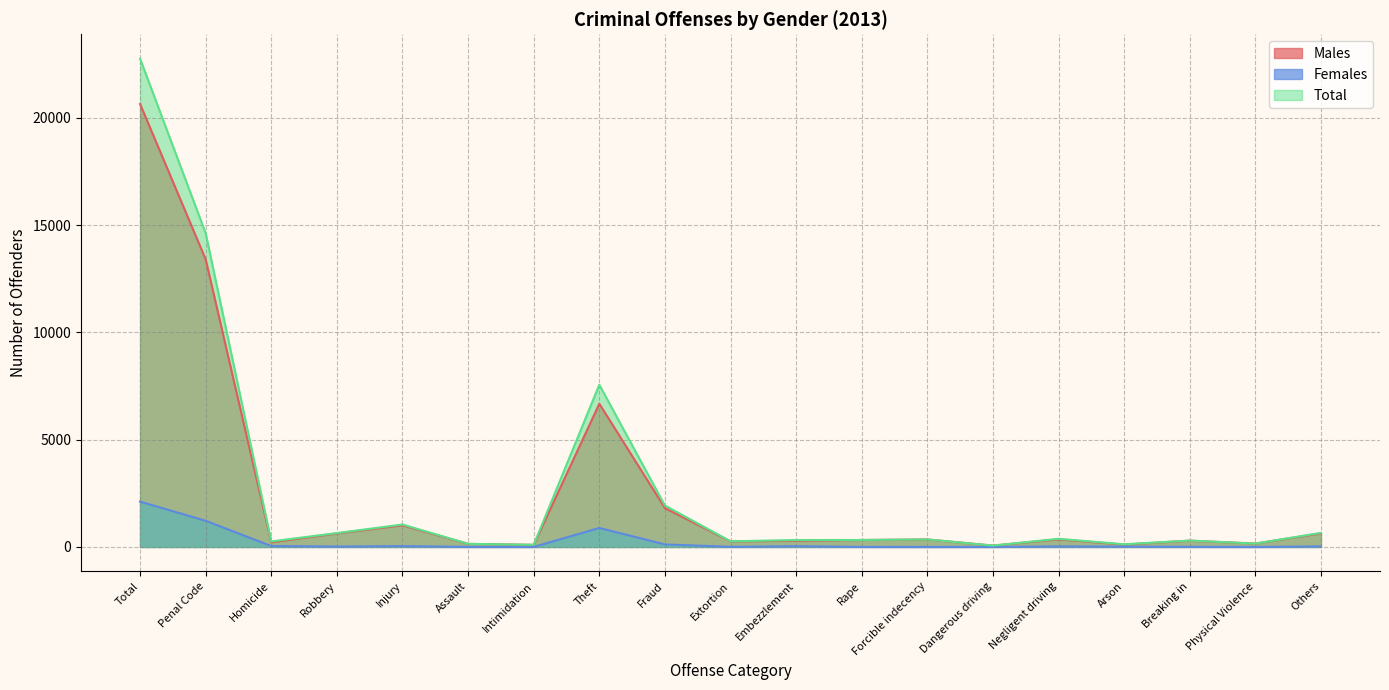

In Males, how many points are higher than both neighbors (excluding endpoints)?

5